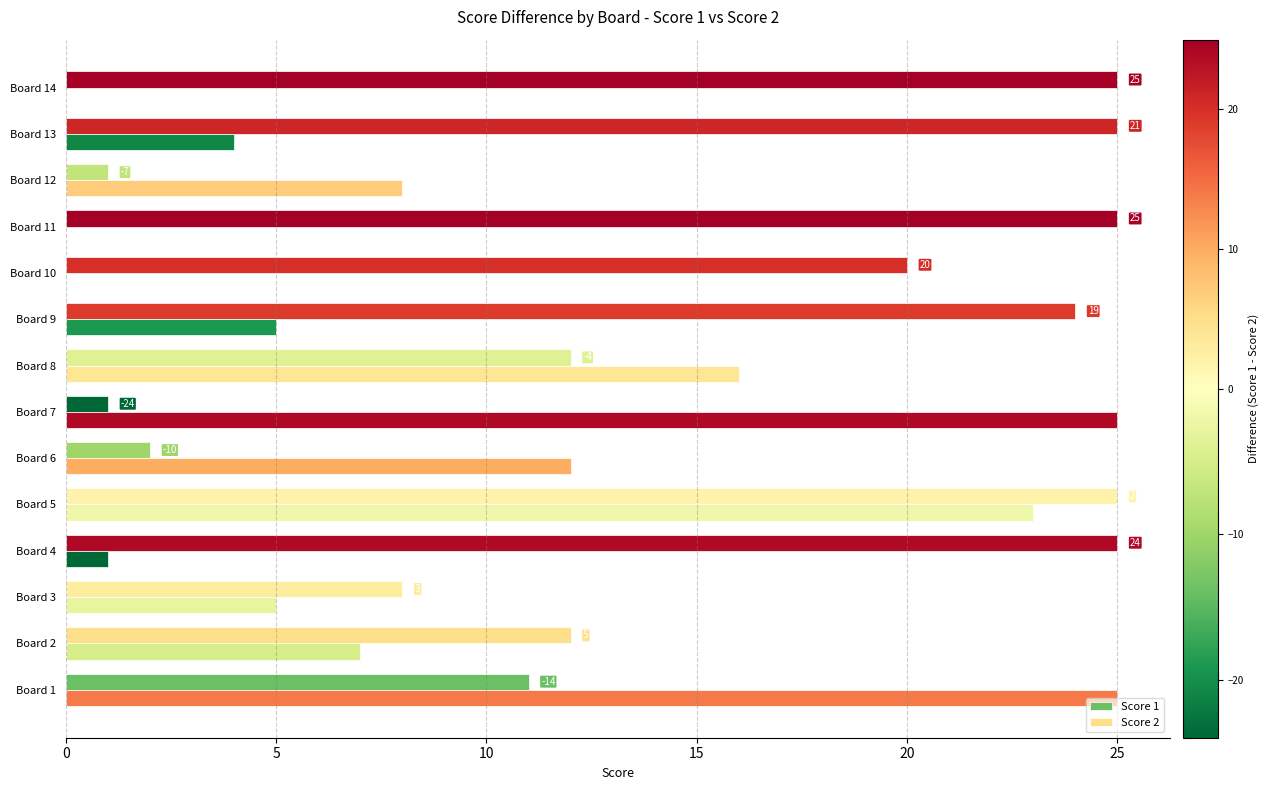

What is the value of the Score 1 bar at the 7th from the left?

1